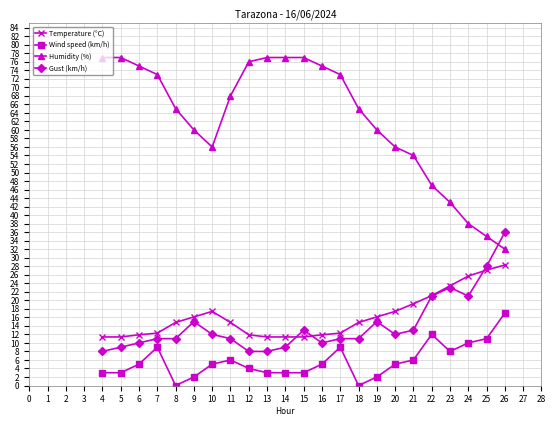

True or false: Wind speed (km/h) and Humidity (%) cross at least once.

False